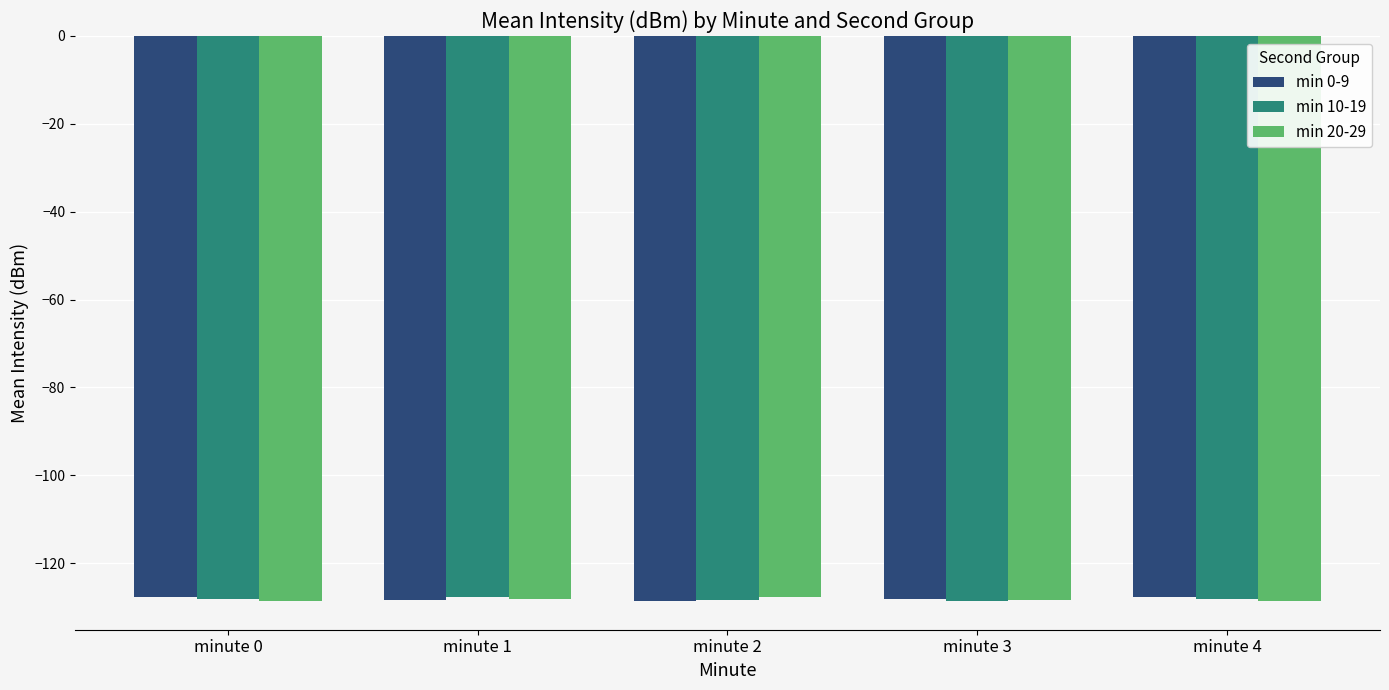

The min 20-29 series shows -128.3 at minute 3. True or false?

True